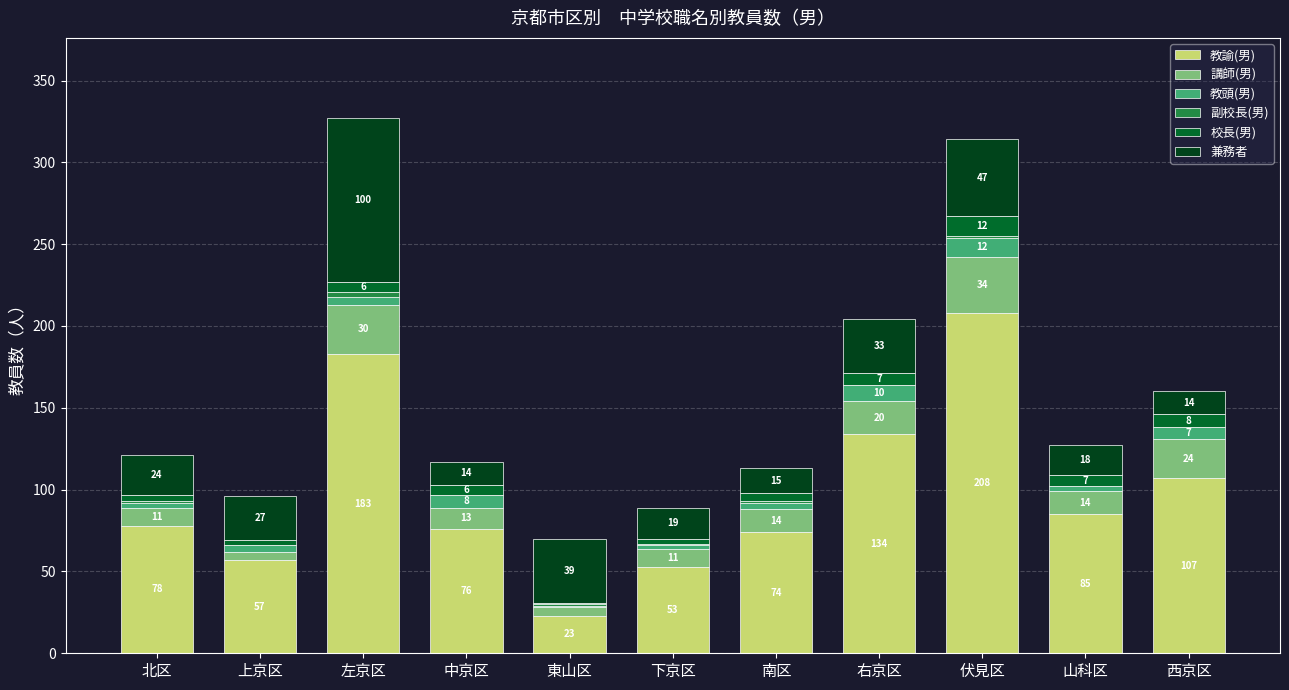

Are the bars horizontal?

No